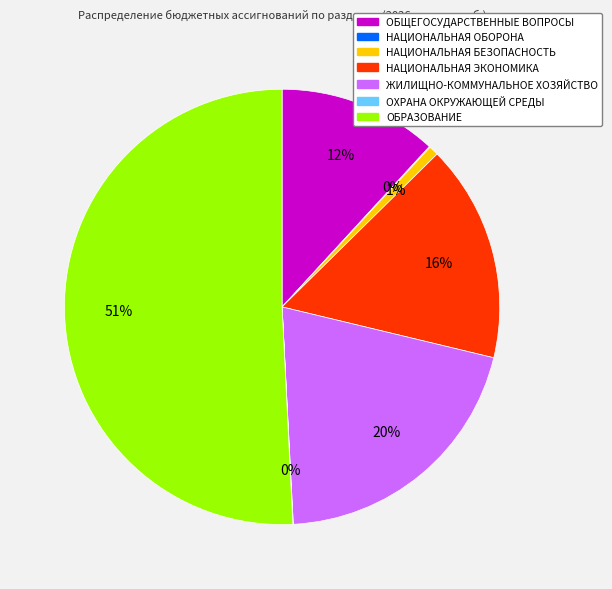

Combined, do ОБЩЕГОСУДАРСТВЕННЫЕ ВОПРОСЫ and НАЦИОНАЛЬНАЯ БЕЗОПАСНОСТЬ account for over 50%?

No